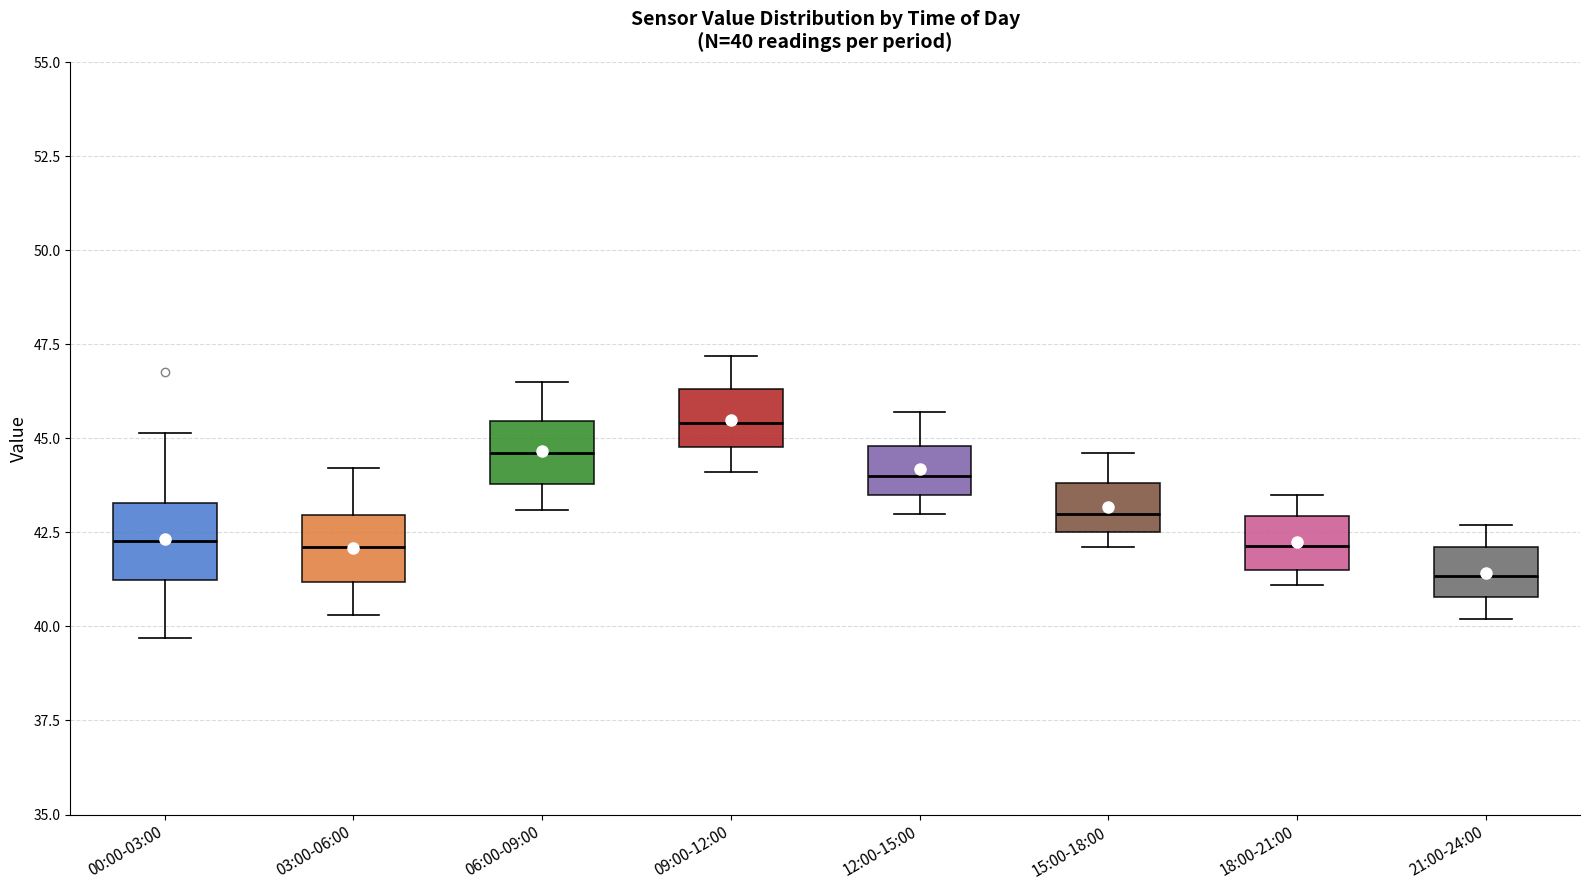

Which box's median line is the lowest?

21:00-24:00